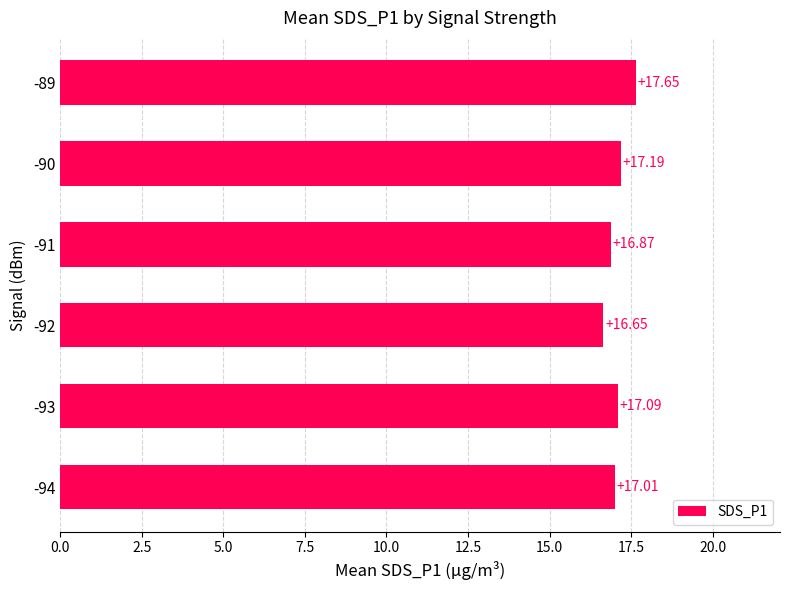

Approximately how many times larger is the value at -91 compared to -92?

1.0